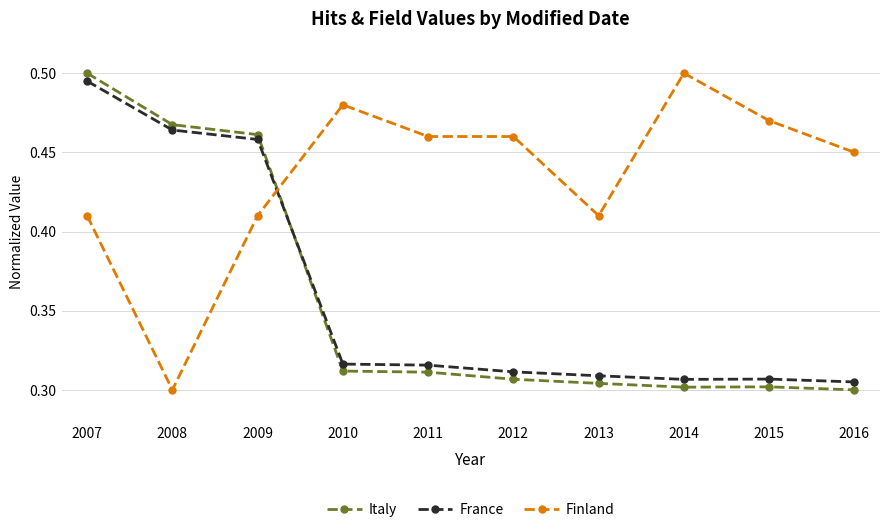

Is the value of Finland at 2007 greater than the value of Italy at 2014?

Yes